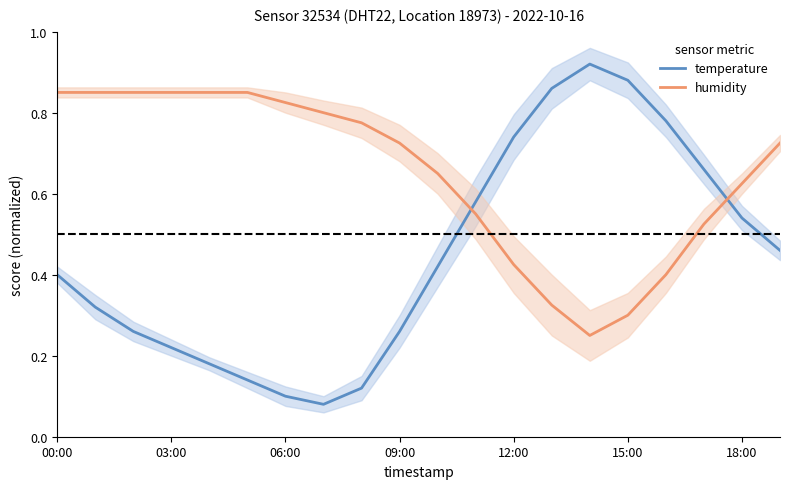

True or false: humidity and temperature intersect in this chart.

True